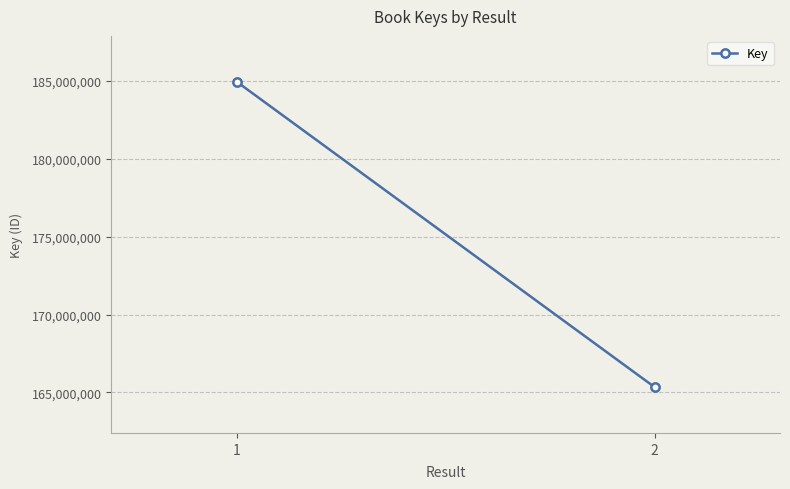

Reading right to left, transcribe all the data shown in this chart.

2=165333325	1=184959585